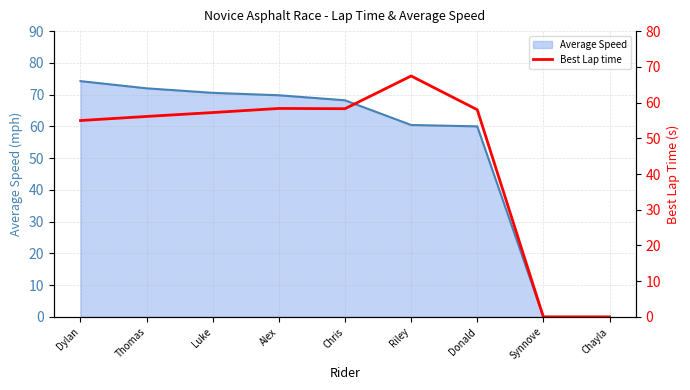

What is the label of the 8th point from the left?

Synnove